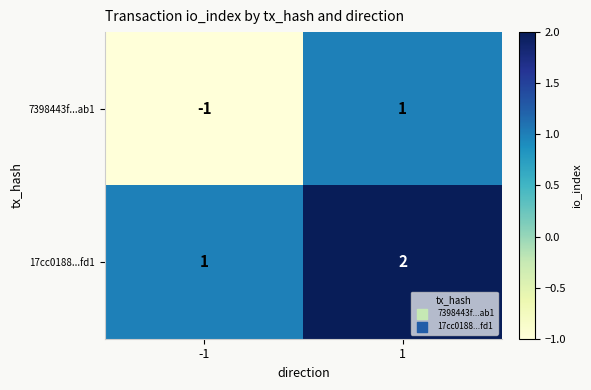

Rank the series by their average value, from highest to lowest.

17cc0188...fd1, 7398443f...ab1